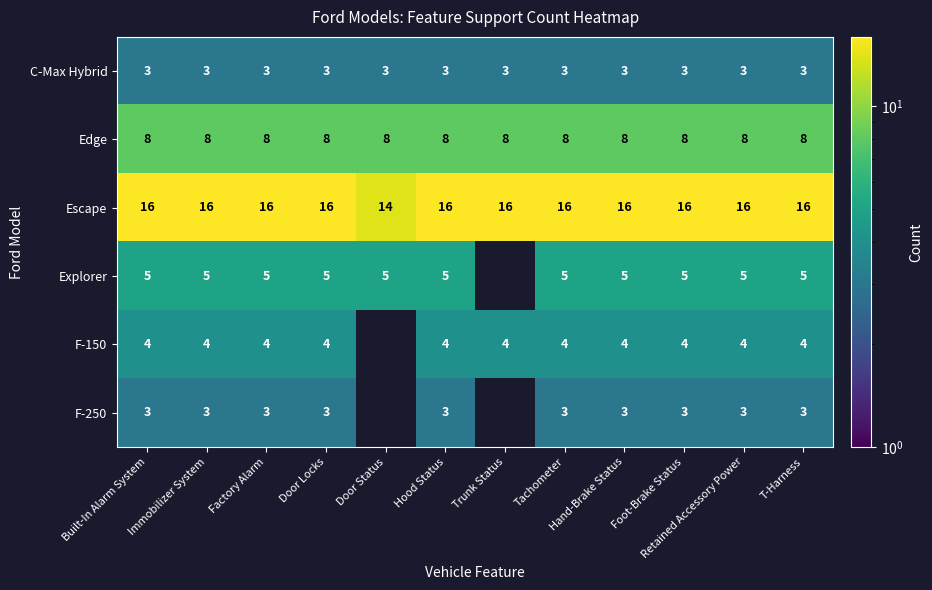

At which category is the sum across all series the highest?

Built-In Alarm System